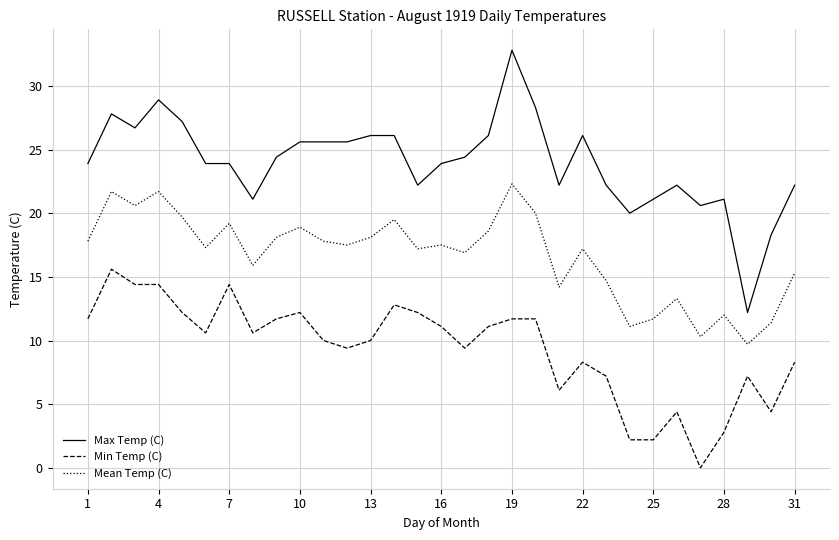

How many series are shown in this chart?

3